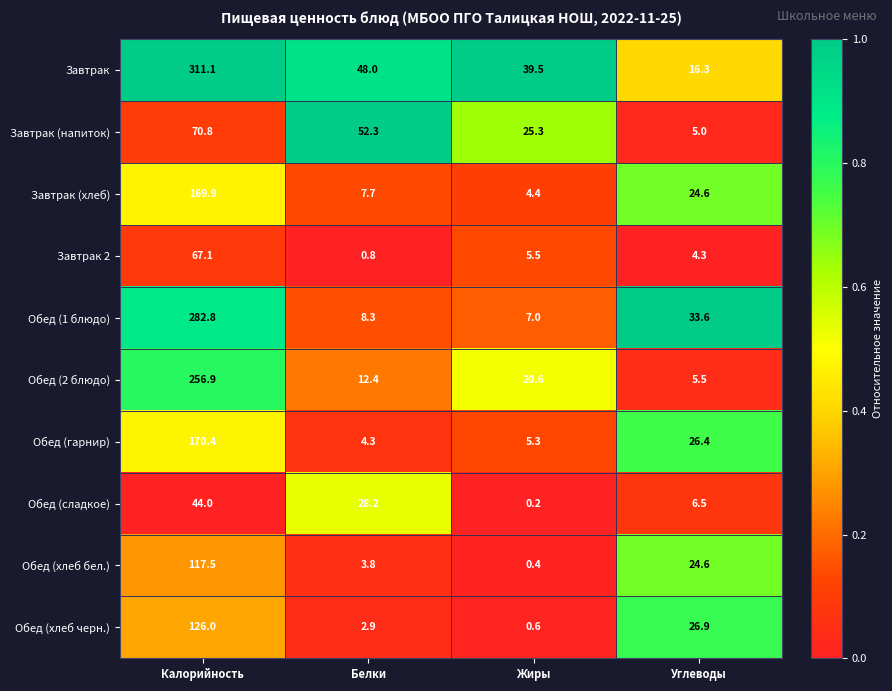

What value does the Обед (гарнир) series have at Белки?

4.3